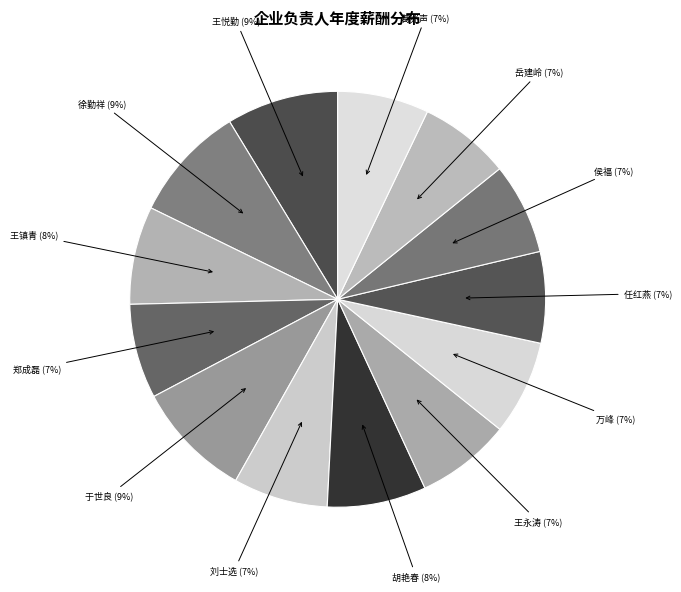

Does any single category account for the majority?

No